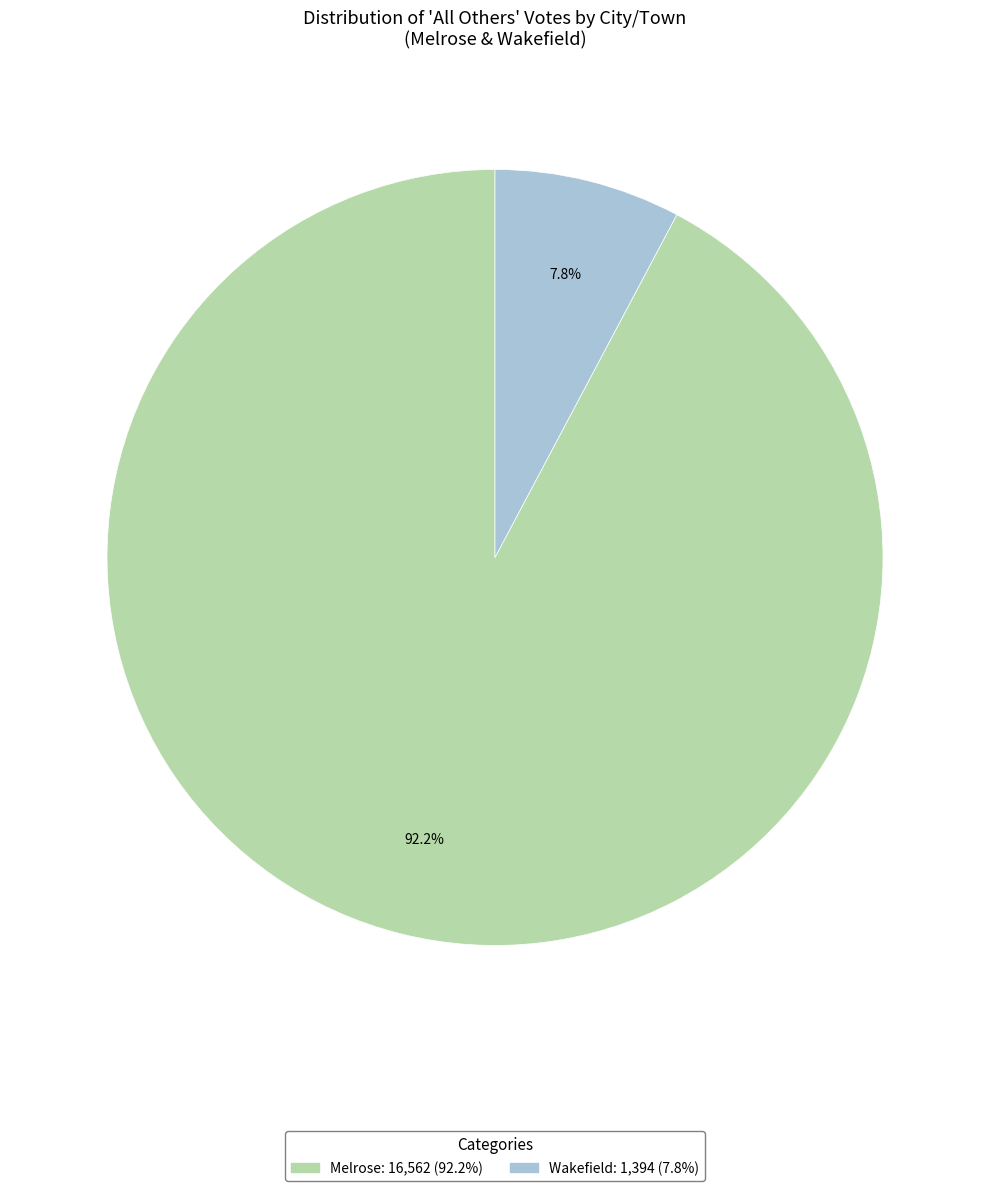

What is the smallest slice in the pie chart?

Wakefield